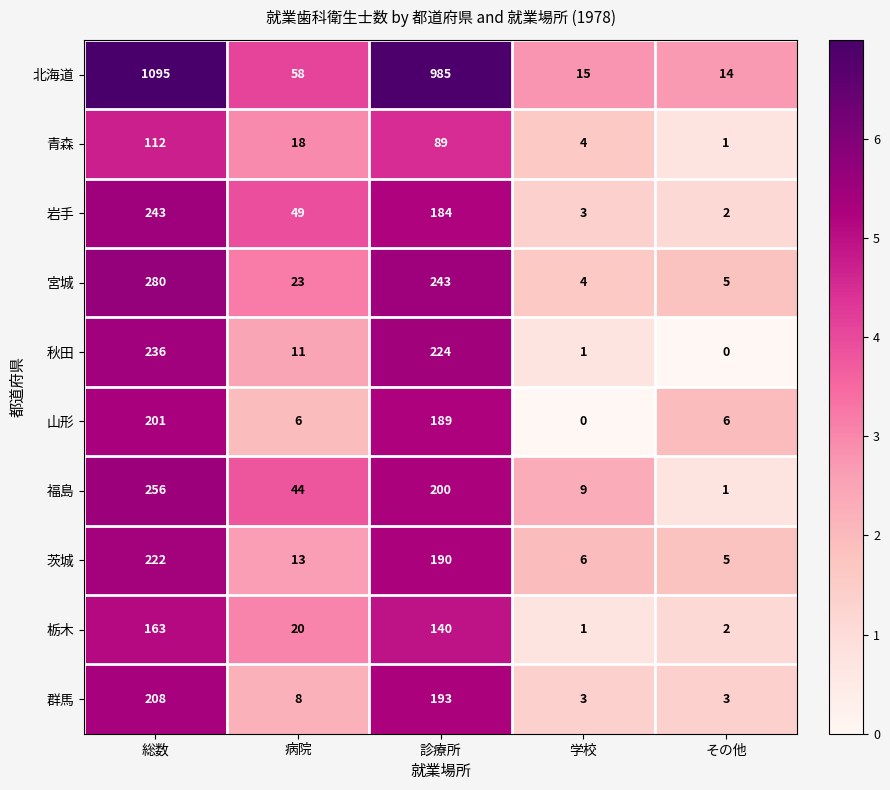

What is the difference between the second highest and second lowest values in the 秋田 series?

223